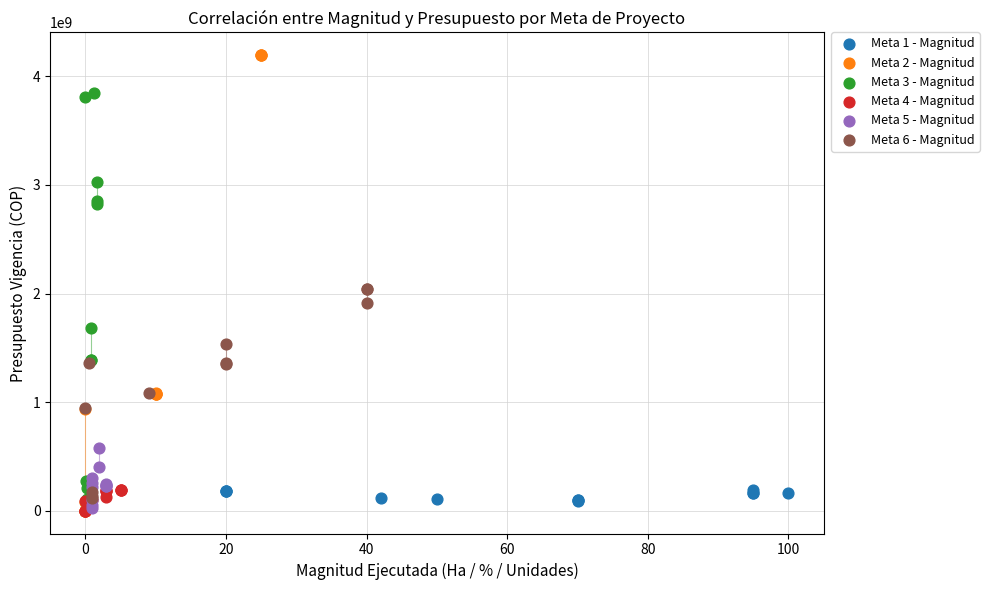

Which series has the widest spread of Y values?

Meta 2 - Magnitud